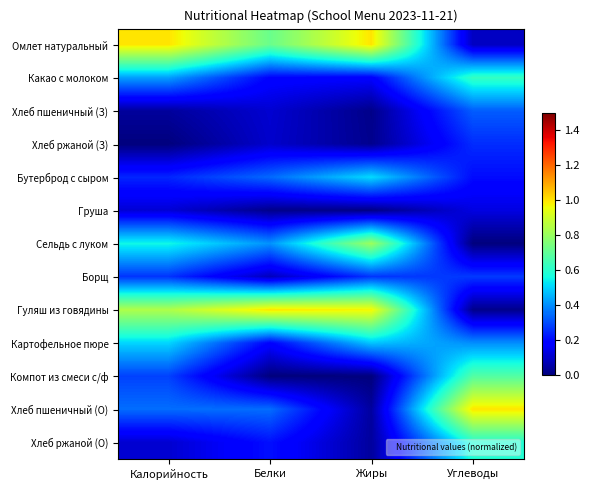

Reading left to right, list all the values displayed in this chart.

Омлет натуральный: Калорийность=1.0	Белки=0.7	Жиры=1.0	Углеводы=0.1
Какао с молоком: Калорийность=0.4	Белки=0.2	Жиры=0.2	Углеводы=0.6
Хлеб пшеничный (З): Калорийность=0.0	Белки=0.1	Жиры=0.0	Углеводы=0.3
Хлеб ржаной (З): Калорийность=0.0	Белки=0.1	Жиры=0.0	Углеводы=0.3
Бутерброд с сыром: Калорийность=0.2	Белки=0.3	Жиры=0.5	Углеводы=0.2
Груша: Калорийность=0.1	Белки=0.0	Жиры=0.0	Углеводы=0.1
Сельдь с луком: Калорийность=0.6	Белки=0.4	Жиры=0.8	Углеводы=0.0
Борщ: Калорийность=0.3	Белки=0.1	Жиры=0.3	Углеводы=0.3
Гуляш из говядины: Калорийность=0.8	Белки=1.0	Жиры=1.0	Углеводы=0.0
Картофельное пюре: Калорийность=0.5	Белки=0.2	Жиры=0.5	Углеводы=0.4
Компот из смеси с/ф: Калорийность=0.3	Белки=0.0	Жиры=0.0	Углеводы=0.7
Хлеб пшеничный (О): Калорийность=0.3	Белки=0.3	Жиры=0.0	Углеводы=1.0
Хлеб ржаной (О): Калорийность=0.1	Белки=0.2	Жиры=0.0	Углеводы=0.6